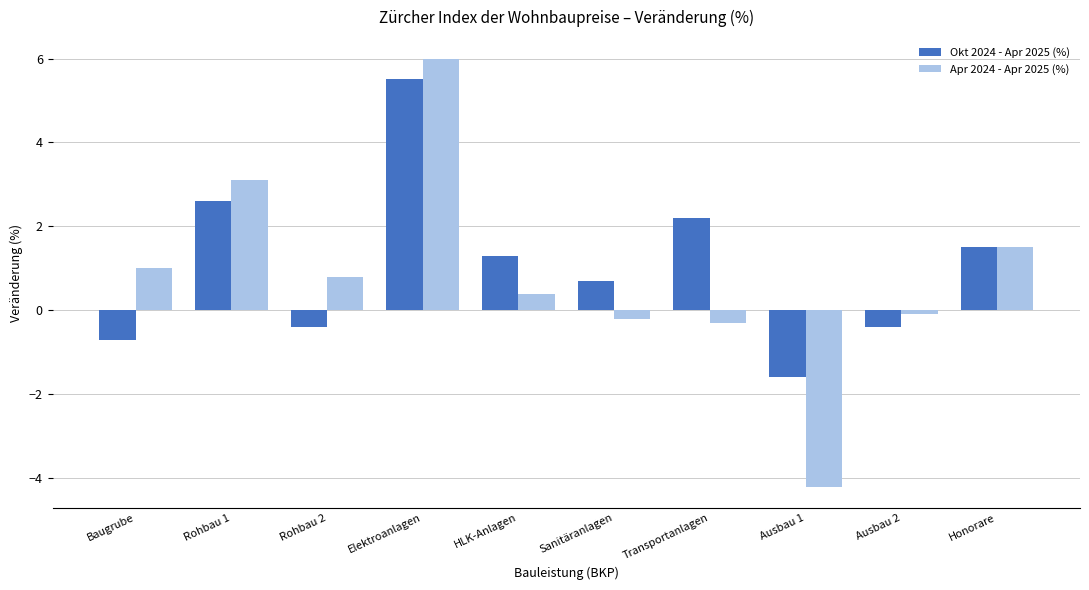

List the series in order of their peak value, lowest first.

Okt 2024 - Apr 2025 (%), Apr 2024 - Apr 2025 (%)